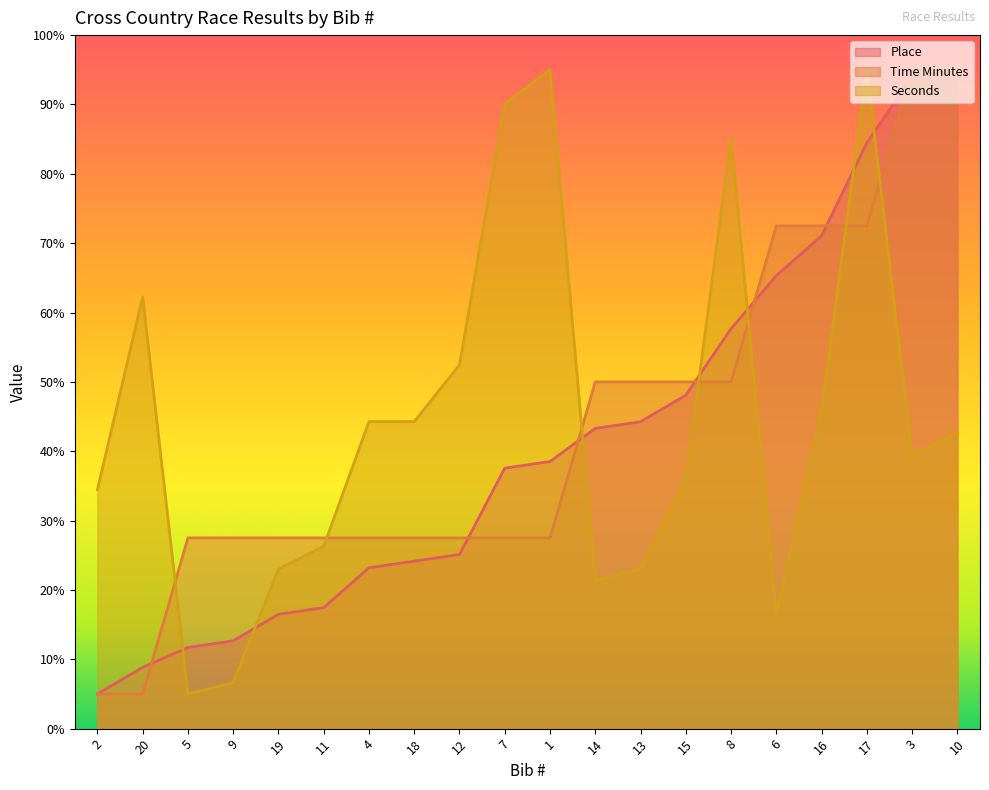

At how many categories does at least one series exceed 27?

20